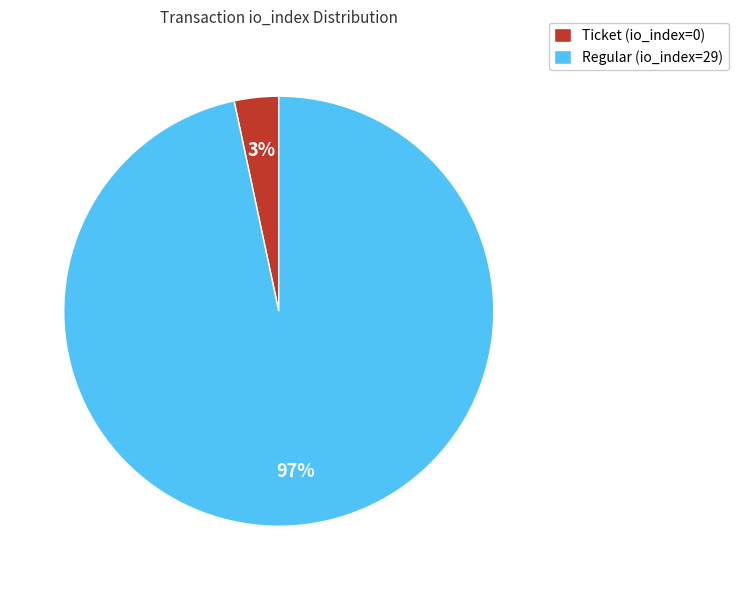

Rank the categories by value from highest to lowest.

Regular (io_index=29), Ticket (io_index=0)